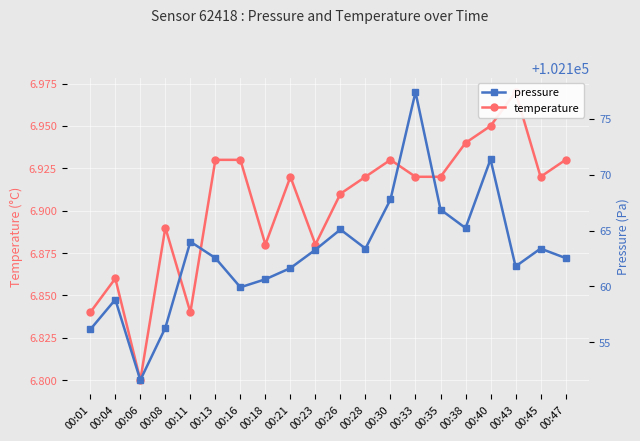

Between 00:21 and 00:26, which is larger?

00:21